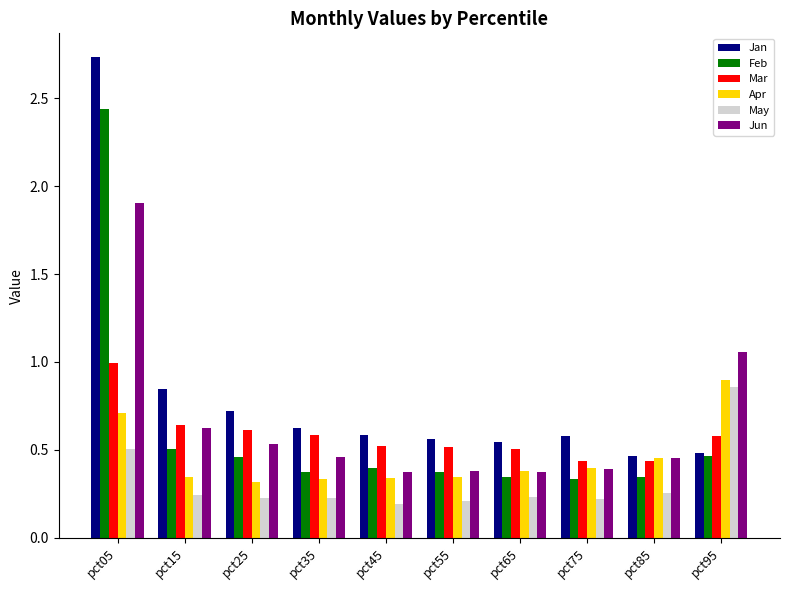

Between pct45 and pct95, which series saw the biggest shift?

Jun